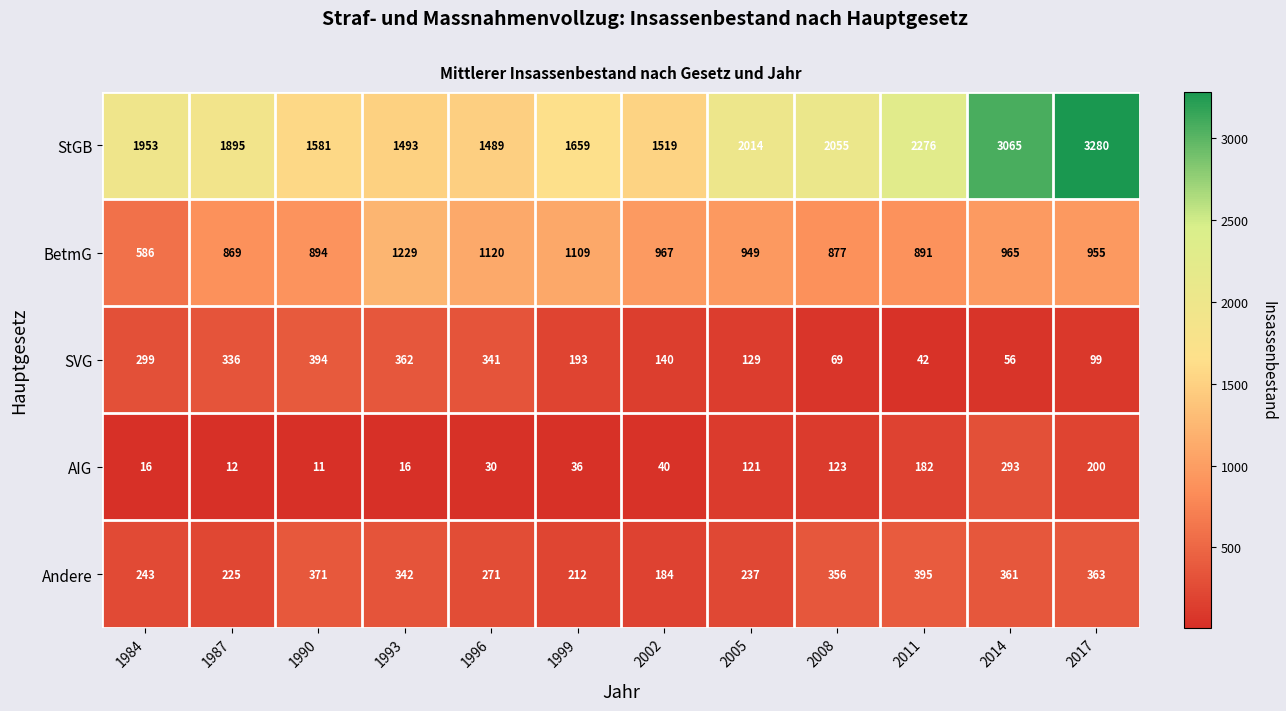

Between 1990 and 2002, which series saw the biggest shift?

SVG